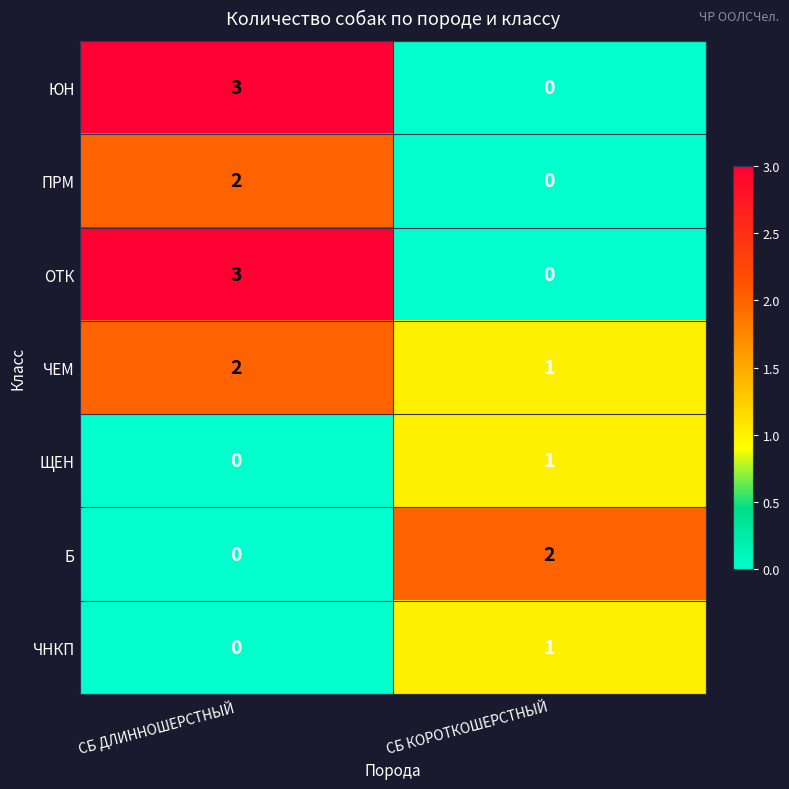

What is the spread (max minus min) of values at СБ ДЛИННОШЕРСТНЫЙ?

3